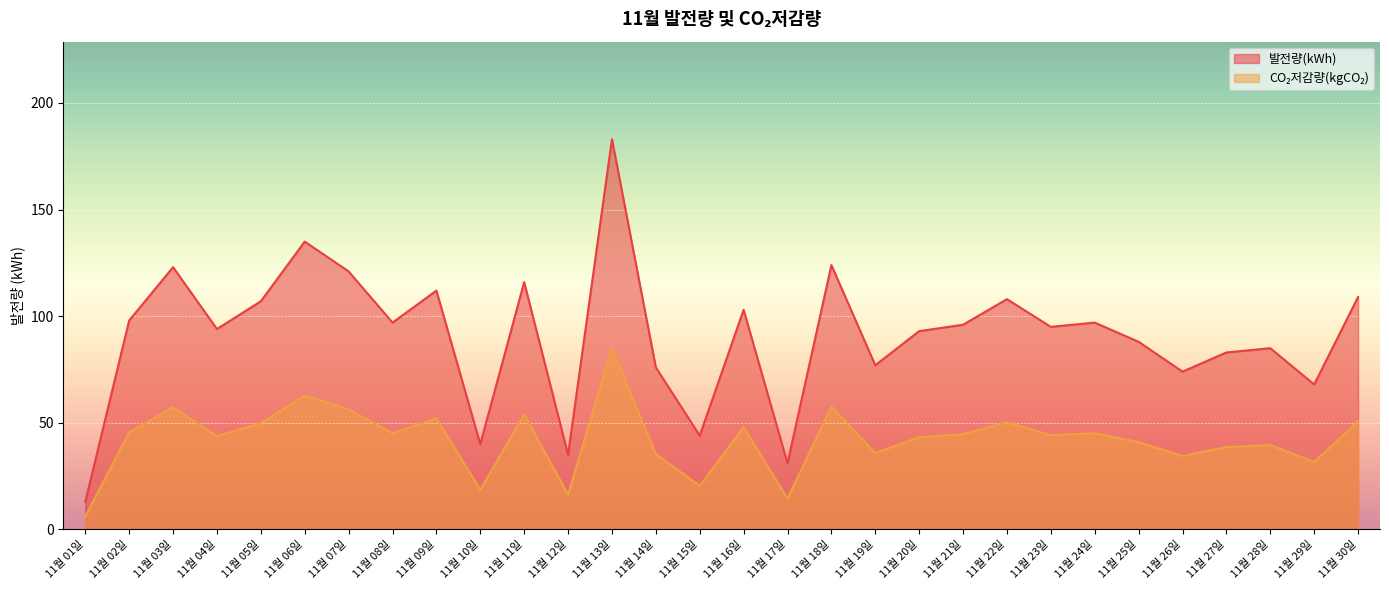

How many distinct data groups are displayed?

2